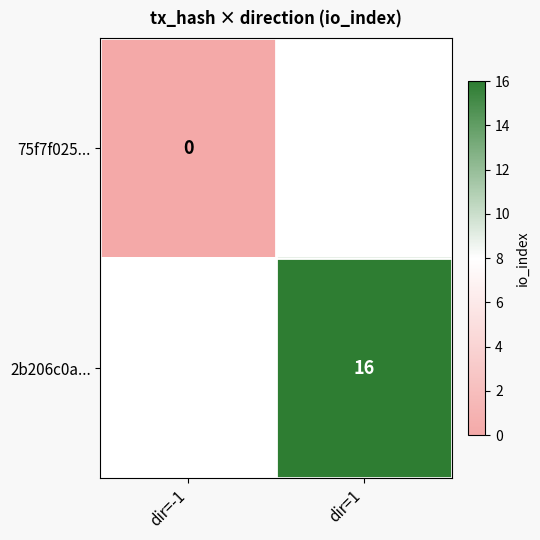

List the labels in order of 2b206c0a... value, smallest first.

dir=-1, dir=1